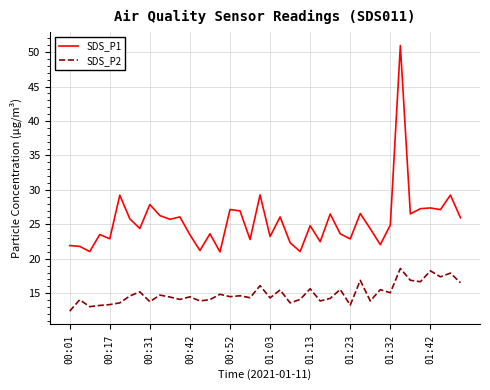

Rank the series by their maximum value, from highest to lowest.

SDS_P1, SDS_P2